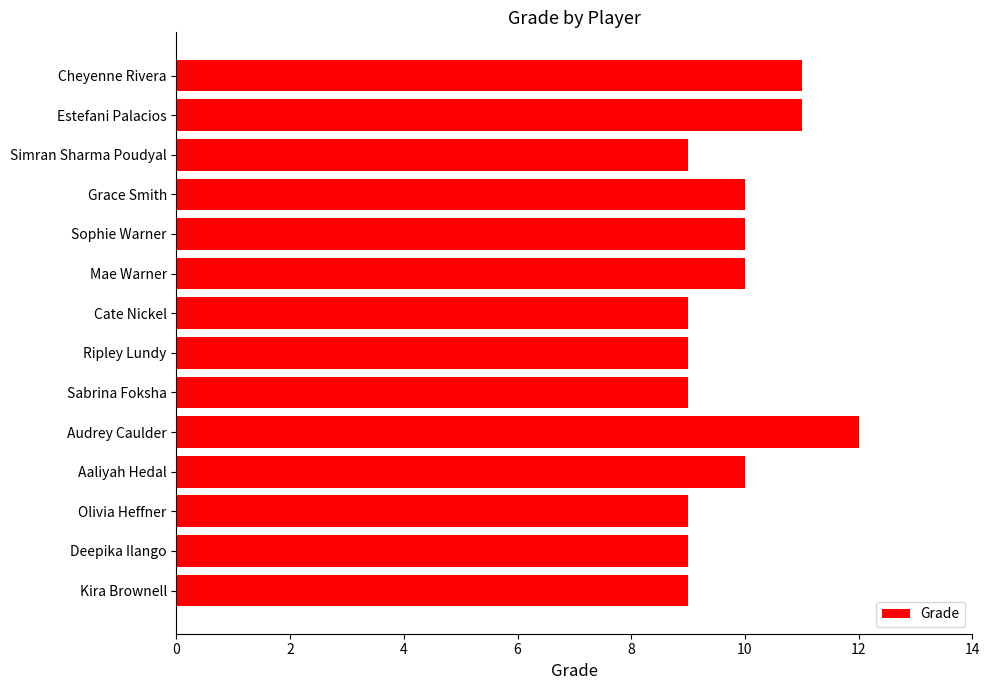

How many data points does each series have?

14